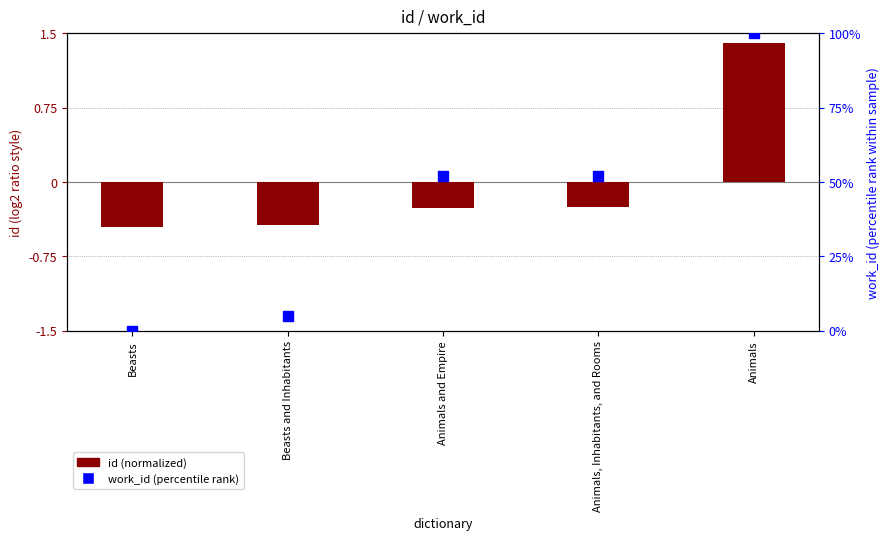

At how many categories does at least one series exceed 19?

3